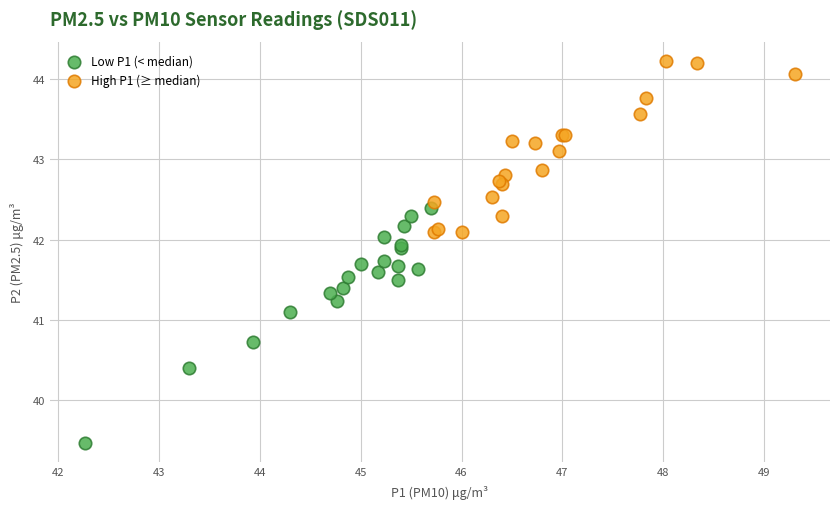

Which series contains the lowest Y value?

Low P1 (< median)